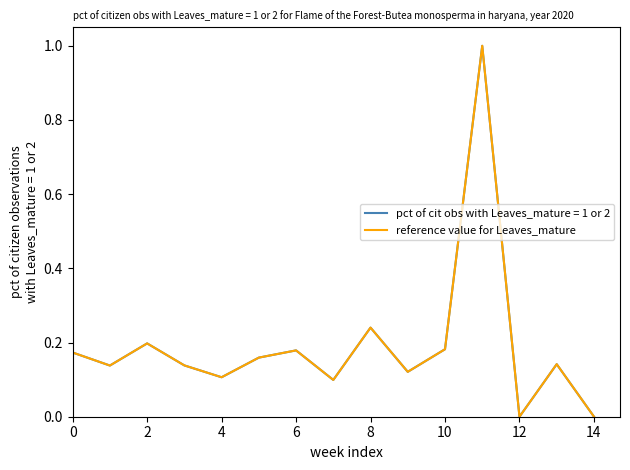

Does the chart display data point markers on the line(s)?

No